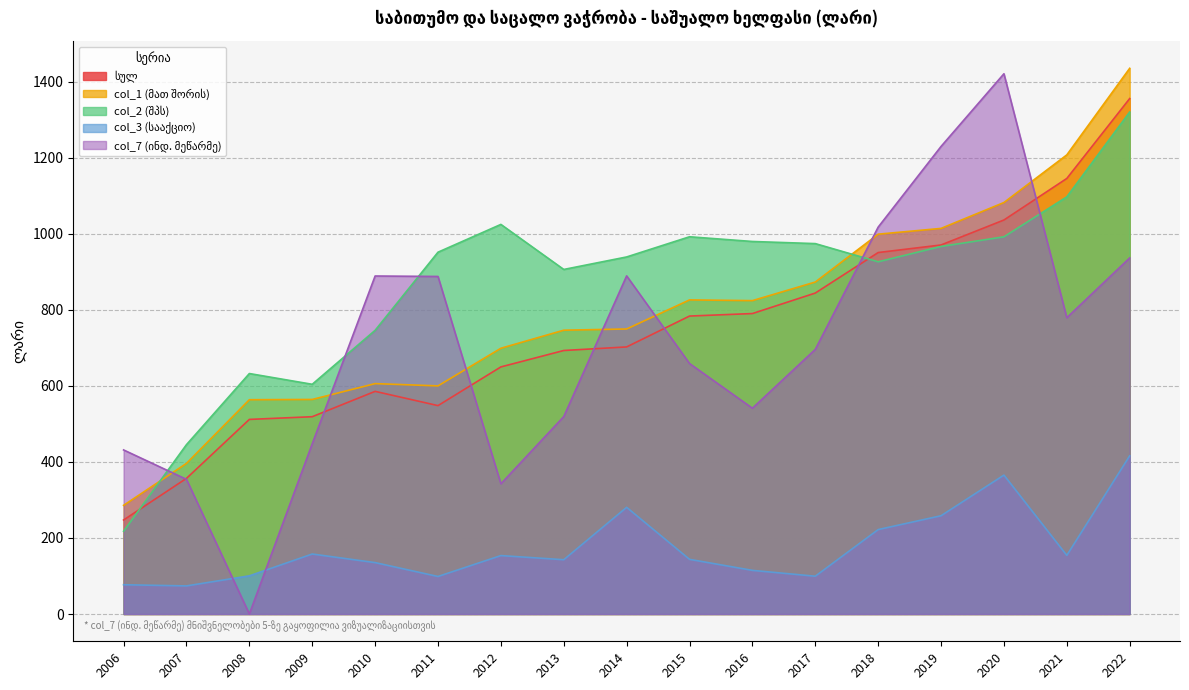

What is the minimum value for col_3?

73.9